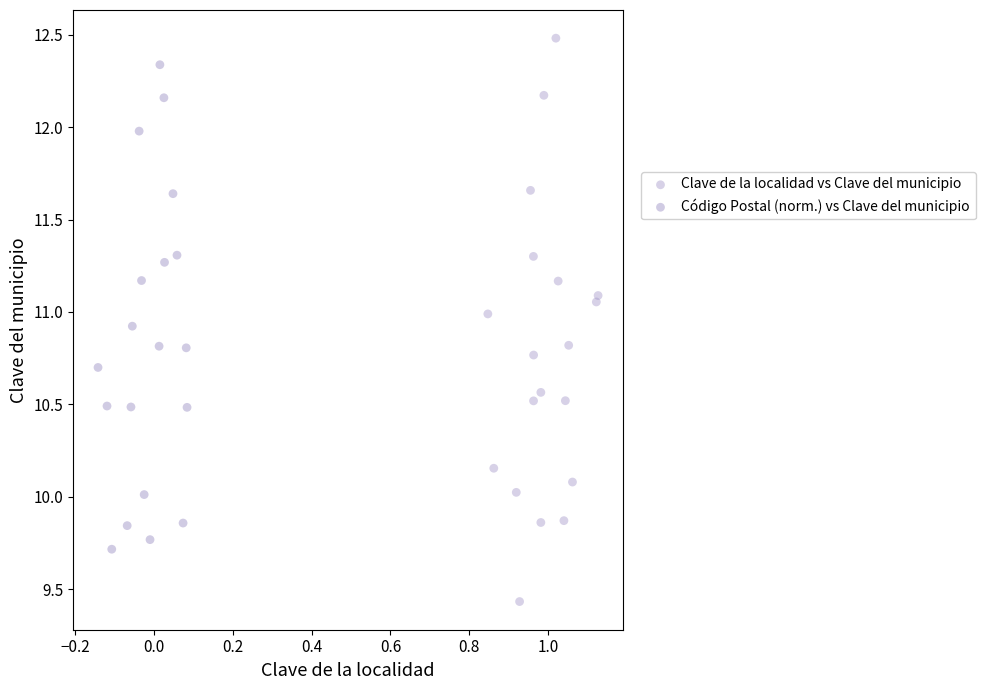

Which series contains the highest Y value?

Clave de la localidad vs Clave del municipio